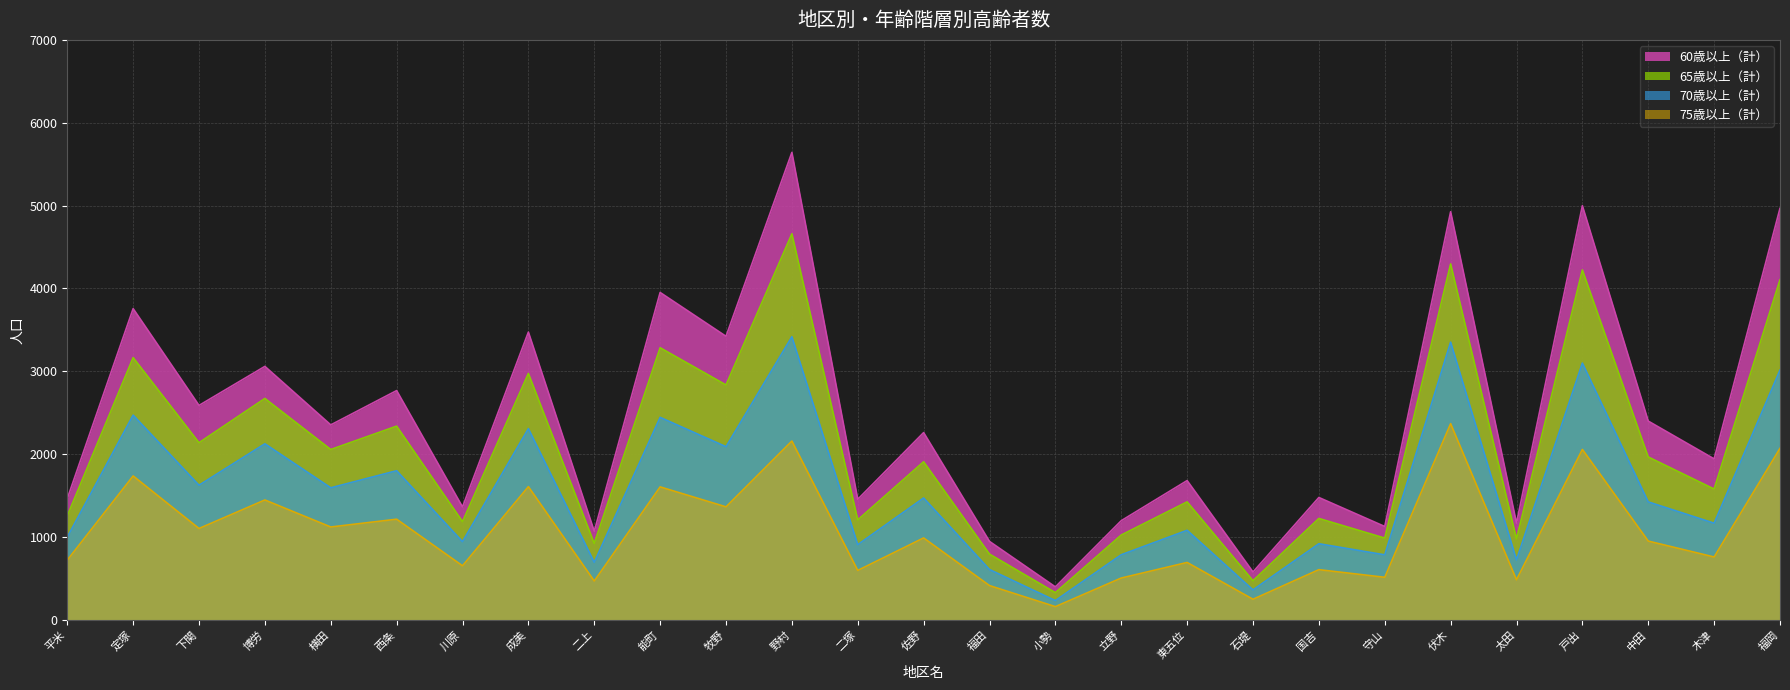

What is the difference between the second highest and second lowest values in the 65歳以上（計） series?

3823